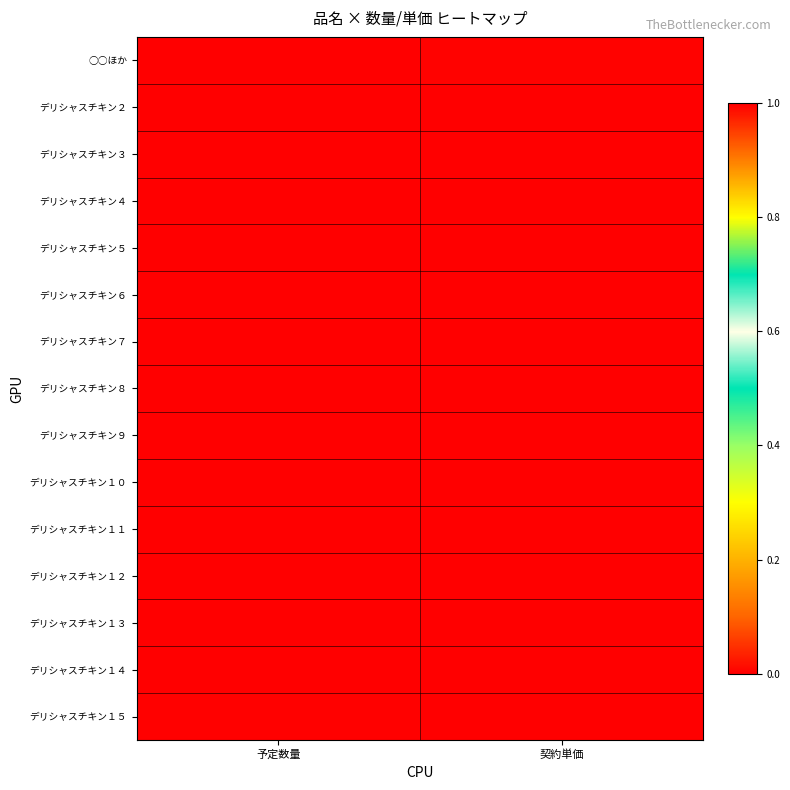

Reading left to right, extract all data points from this chart.

○○ほか: 予定数量=0.0	契約単価=1.0
デリシャスチキン２: 予定数量=0.0	契約単価=1.0
デリシャスチキン３: 予定数量=0.0	契約単価=1.0
デリシャスチキン４: 予定数量=0.0	契約単価=1.0
デリシャスチキン５: 予定数量=0.0	契約単価=1.0
デリシャスチキン６: 予定数量=0.0	契約単価=1.0
デリシャスチキン７: 予定数量=0.0	契約単価=1.0
デリシャスチキン８: 予定数量=0.0	契約単価=1.0
デリシャスチキン９: 予定数量=0.0	契約単価=1.0
デリシャスチキン１０: 予定数量=0.0	契約単価=1.0
デリシャスチキン１１: 予定数量=0.0	契約単価=1.0
デリシャスチキン１２: 予定数量=0.0	契約単価=1.0
デリシャスチキン１３: 予定数量=0.0	契約単価=1.0
デリシャスチキン１４: 予定数量=0.0	契約単価=1.0
デリシャスチキン１５: 予定数量=0.0	契約単価=1.0